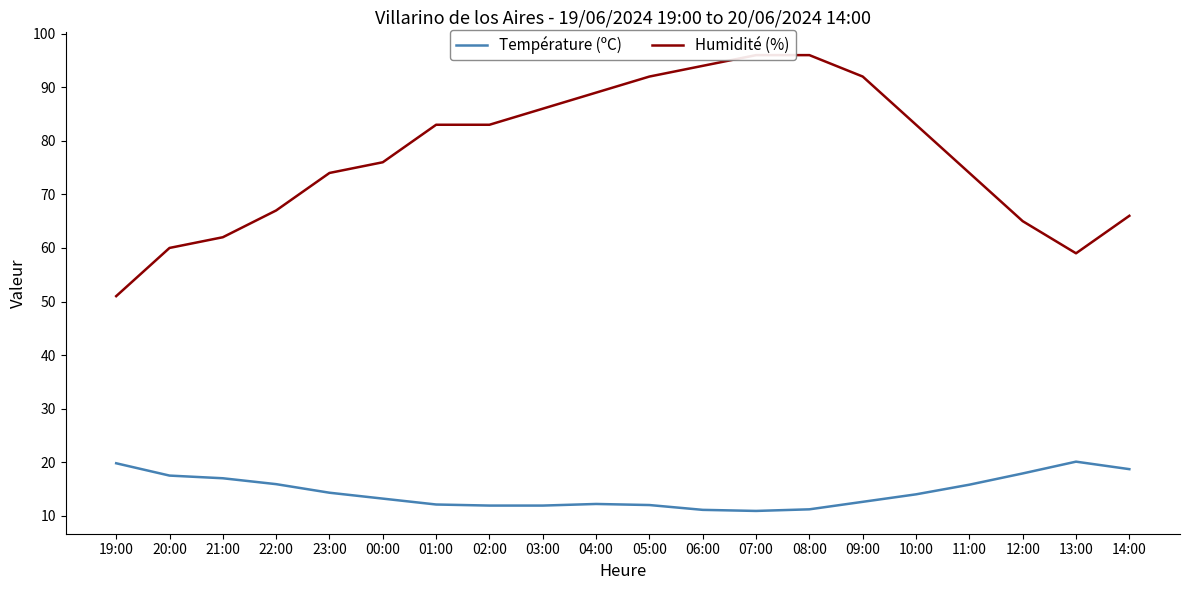

Where is the first local minimum for Température (ºC)?

07:00